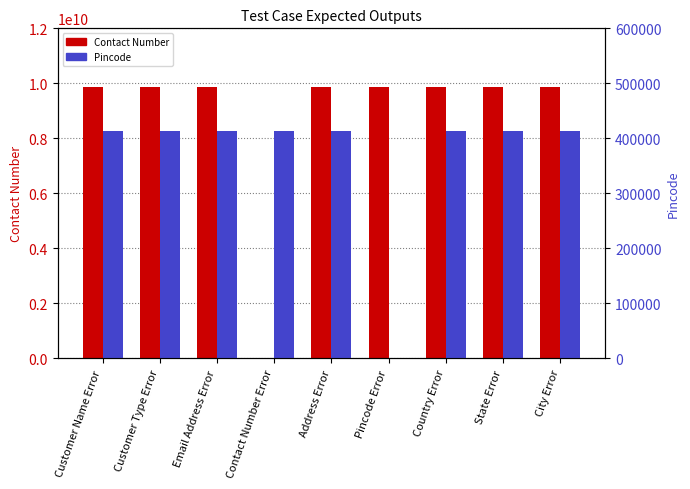

How many data points does each series have?

9